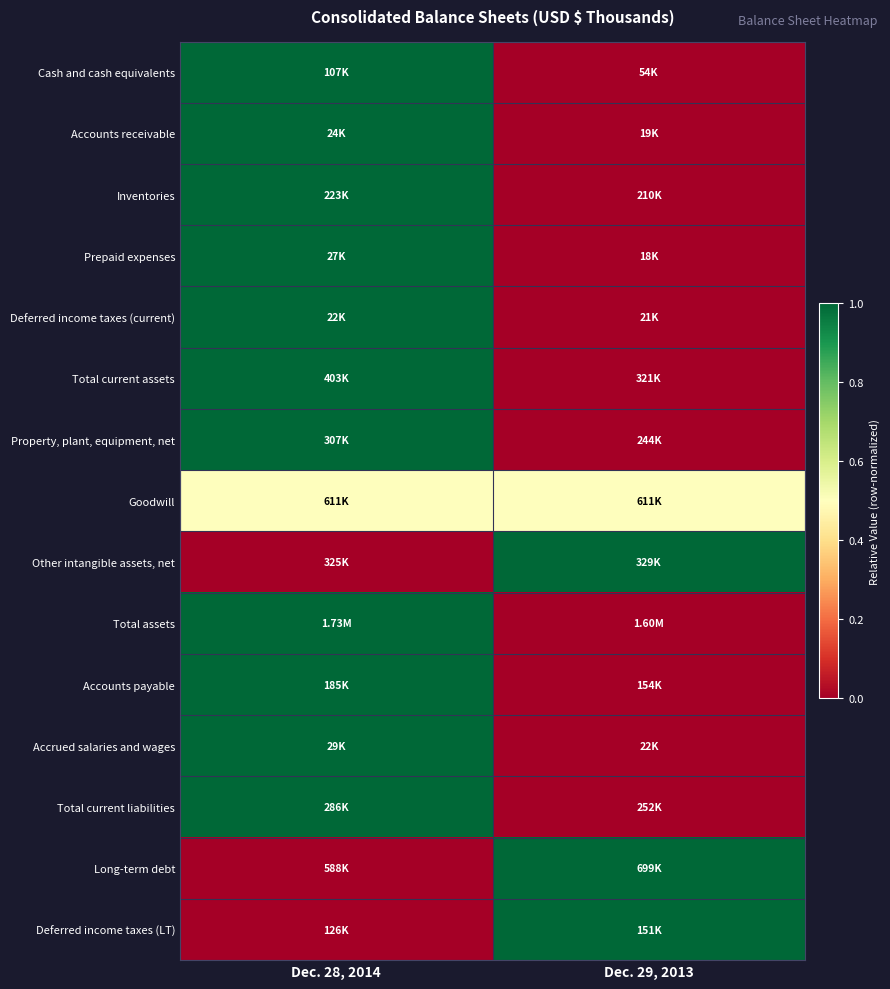

What is the maximum value shown in the chart?

1.0